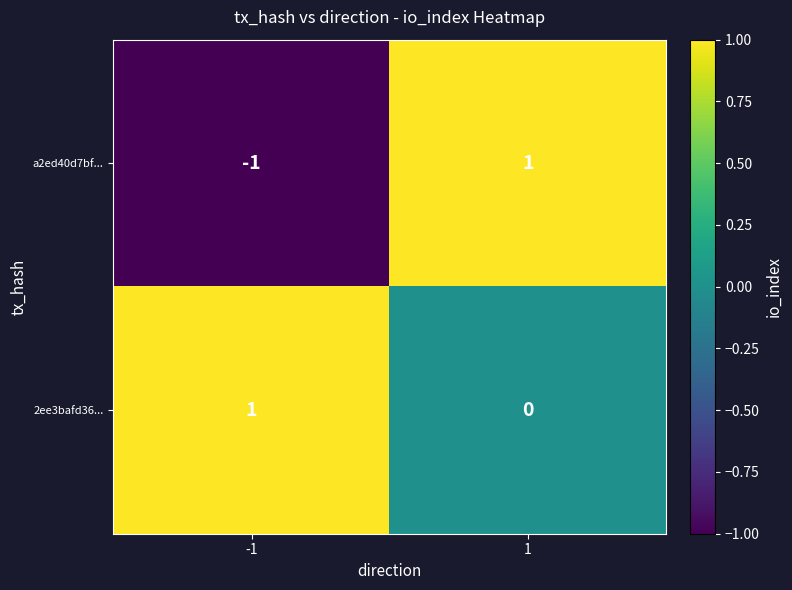

Which category has the lowest value across all series?

-1